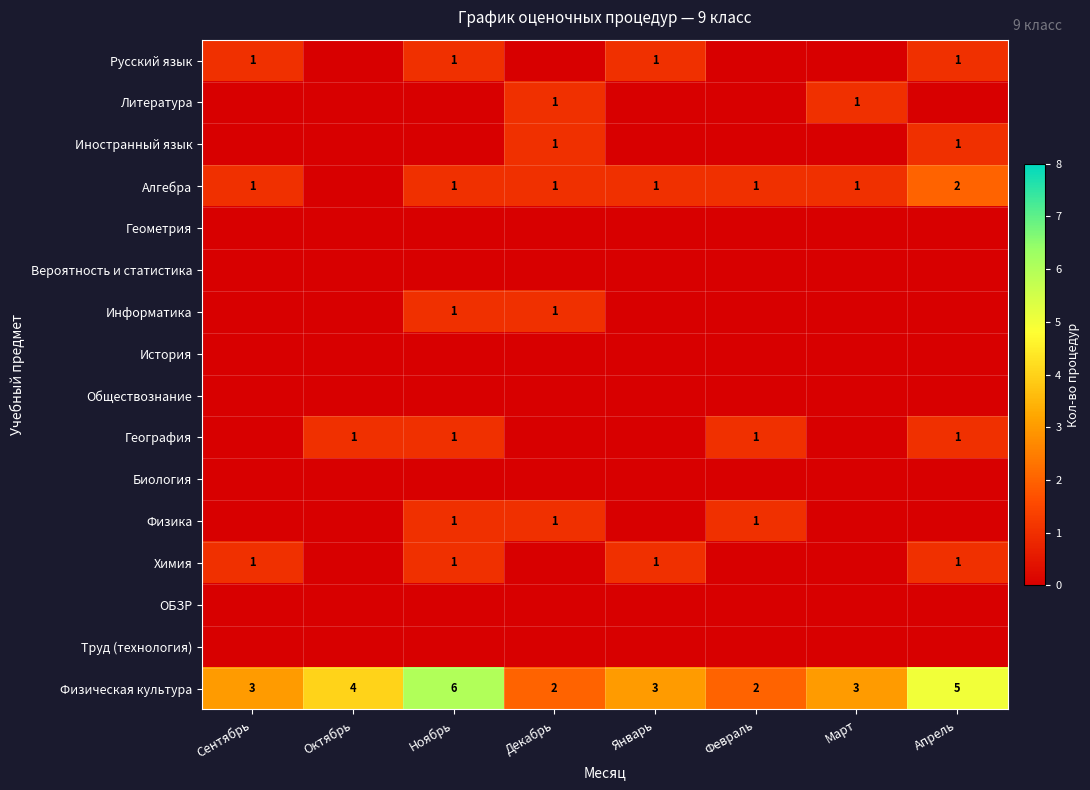

At which category is the sum across all series the highest?

Ноябрь